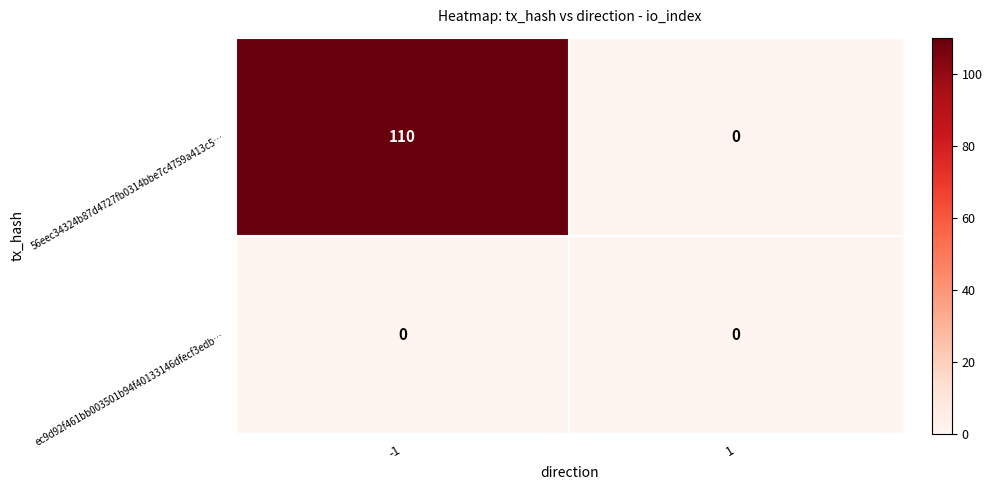

Reading left to right, list all the values displayed in this chart.

56eec34324b87d4727fb0314bbe7c4759a413c5…: 110	0
ec9d92f461bb003501b94f40133146dfecf3edb…: 0	0